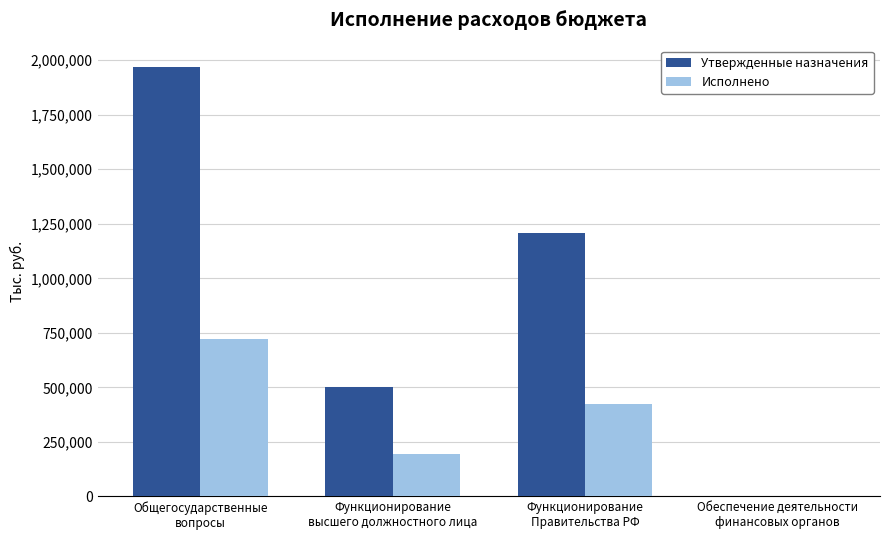

At which category is the sum across all series the highest?

Общегосударственные
вопросы